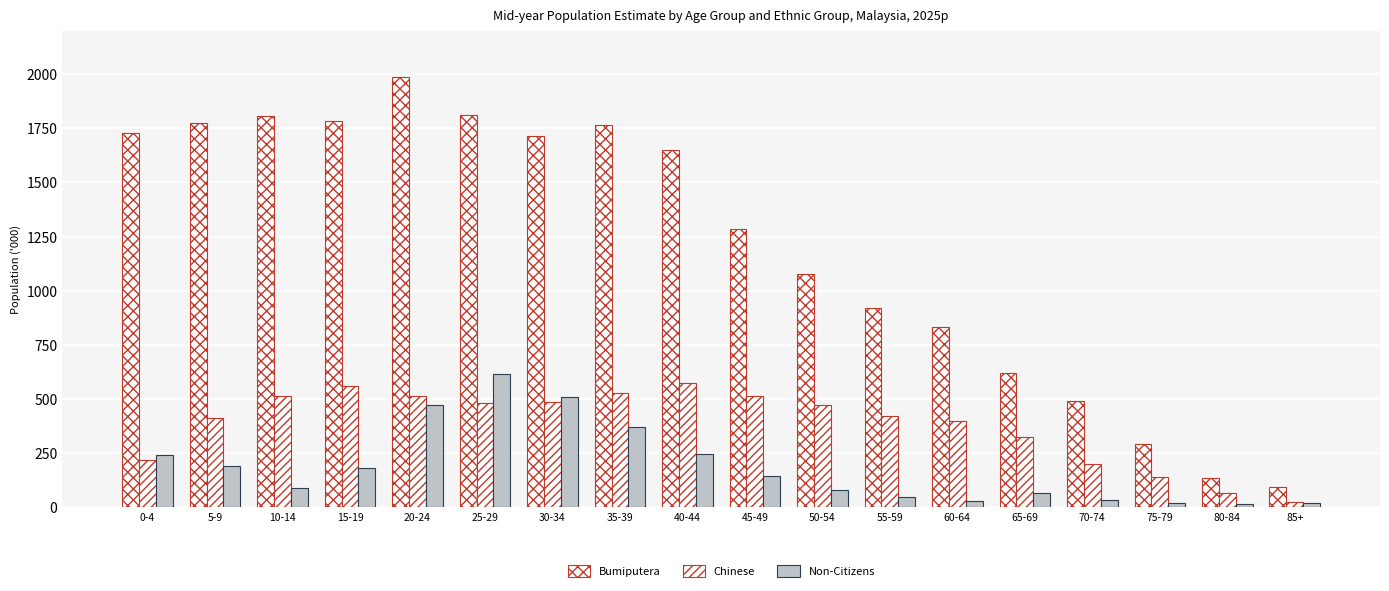

Is the value of Non-Citizens at 80-84 greater than the value of Chinese at 5-9?

No